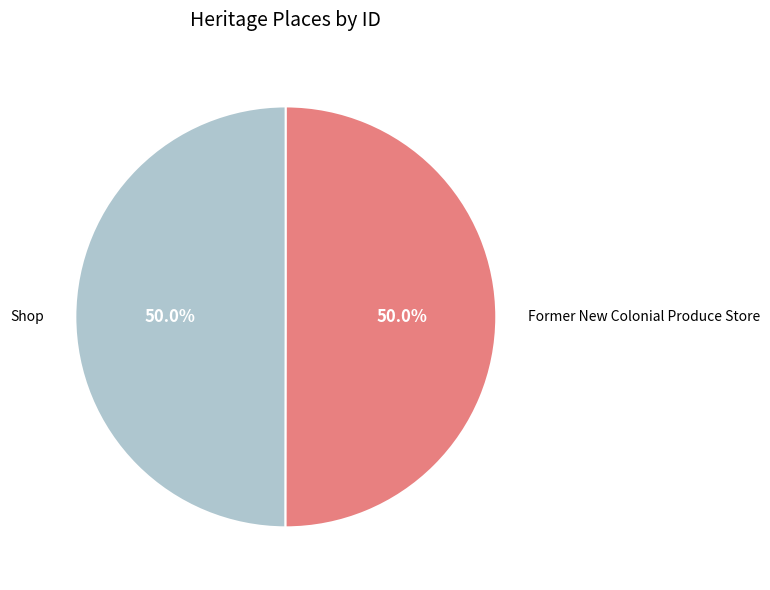

What is the ratio of the value at Shop to the value at Former New Colonial Produce Store?

1.0